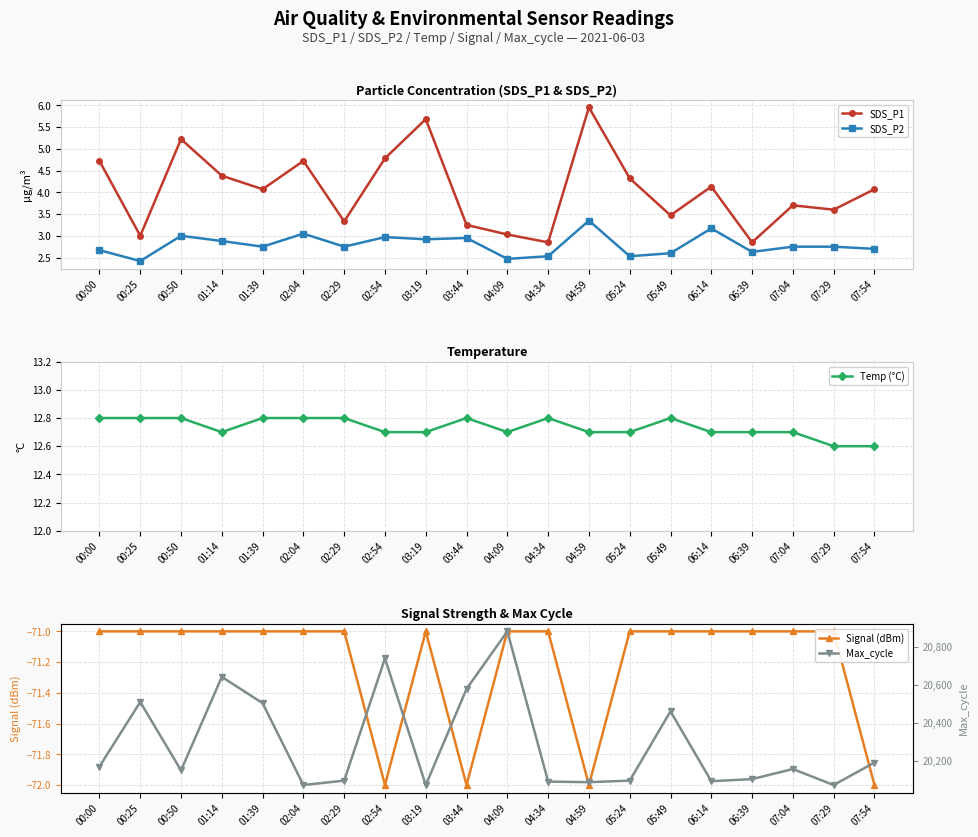

Reading left to right, what are all the values shown in this chart?

SDS_P1: 00:00=4.7	00:25=3.0	00:50=5.2	01:14=4.4	01:39=4.1	02:04=4.7	02:29=3.3	02:54=4.8	03:19=5.7	03:44=3.2	04:09=3.0	04:34=2.9	04:59=6.0	05:24=4.3	05:49=3.5	06:14=4.1	06:39=2.9	07:04=3.7	07:29=3.6	07:54=4.1
SDS_P2: 00:00=2.7	00:25=2.4	00:50=3.0	01:14=2.9	01:39=2.8	02:04=3.0	02:29=2.8	02:54=3.0	03:19=2.9	03:44=3.0	04:09=2.5	04:34=2.5	04:59=3.4	05:24=2.5	05:49=2.6	06:14=3.2	06:39=2.6	07:04=2.8	07:29=2.8	07:54=2.7
Temp (°C): 00:00=12.8	00:25=12.8	00:50=12.8	01:14=12.7	01:39=12.8	02:04=12.8	02:29=12.8	02:54=12.7	03:19=12.7	03:44=12.8	04:09=12.7	04:34=12.8	04:59=12.7	05:24=12.7	05:49=12.8	06:14=12.7	06:39=12.7	07:04=12.7	07:29=12.6	07:54=12.6
Signal (dBm): 00:00=-71.0	00:25=-71.0	00:50=-71.0	01:14=-71.0	01:39=-71.0	02:04=-71.0	02:29=-71.0	02:54=-72.0	03:19=-71.0	03:44=-72.0	04:09=-71.0	04:34=-71.0	04:59=-72.0	05:24=-71.0	05:49=-71.0	06:14=-71.0	06:39=-71.0	07:04=-71.0	07:29=-71.0	07:54=-72.0
Max_cycle: 00:00=20171.0	00:25=20510.0	00:50=20151.0	01:14=20642.0	01:39=20504.0	02:04=20074.0	02:29=20097.0	02:54=20739.0	03:19=20074.0	03:44=20579.0	04:09=20881.0	04:34=20092.0	04:59=20089.0	05:24=20097.0	05:49=20461.0	06:14=20094.0	06:39=20105.0	07:04=20158.0	07:29=20074.0	07:54=20192.0